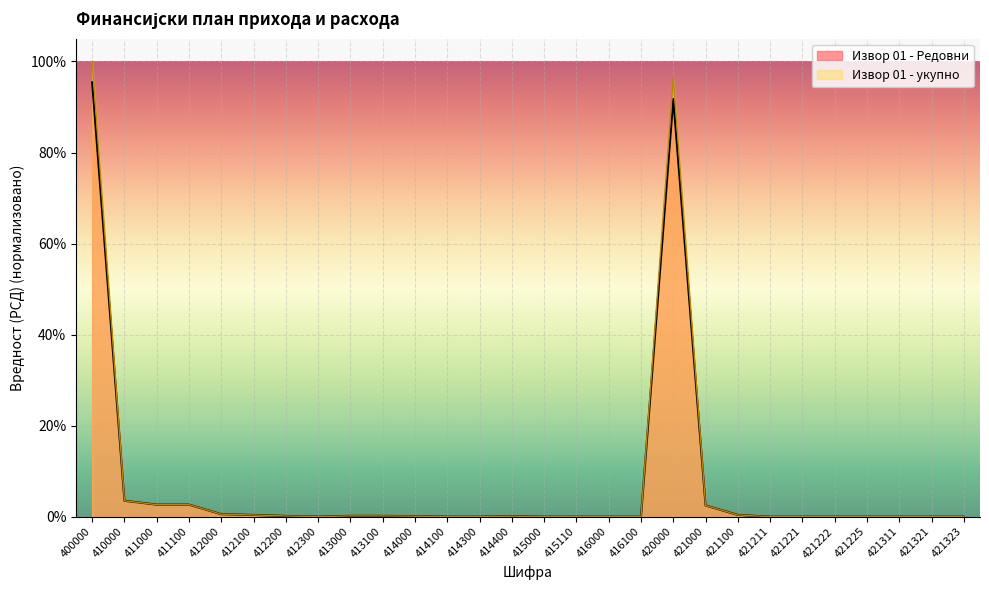

True or false: Извор 01 - укупно has more than 1 interior local peaks.

True